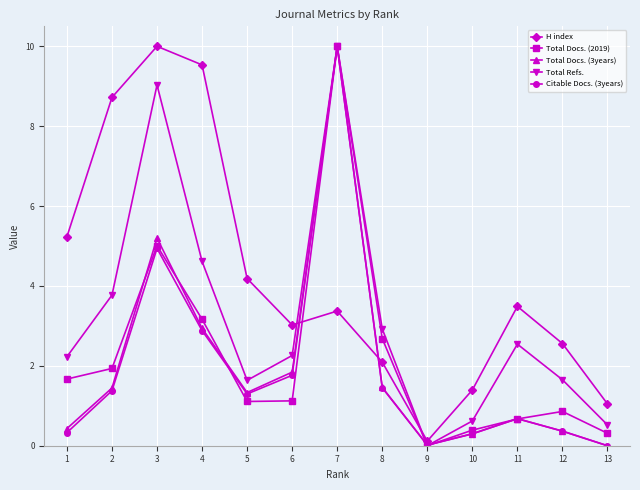

True or false: Citable Docs. (3years) has a value of 4.9 at 3.

True